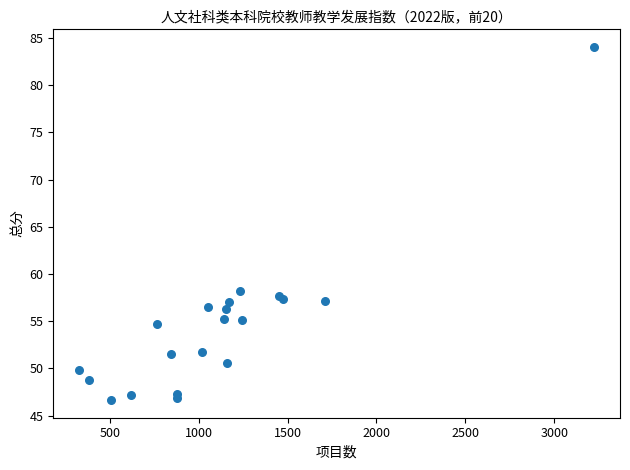

What Y value in the scatter plot is closest to 65?

58.2